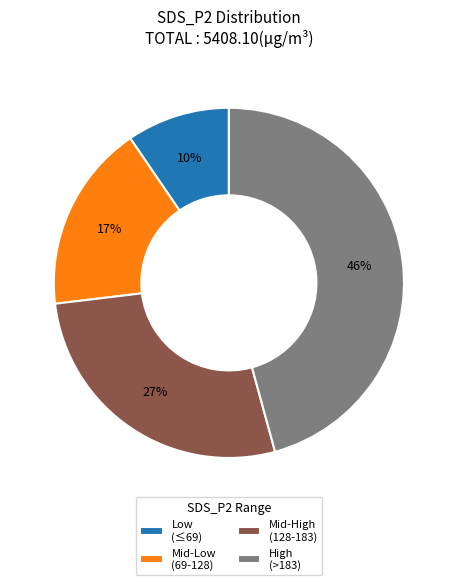

The Mid-Low (69-128) slice represents 27% of the pie. True or false?

False